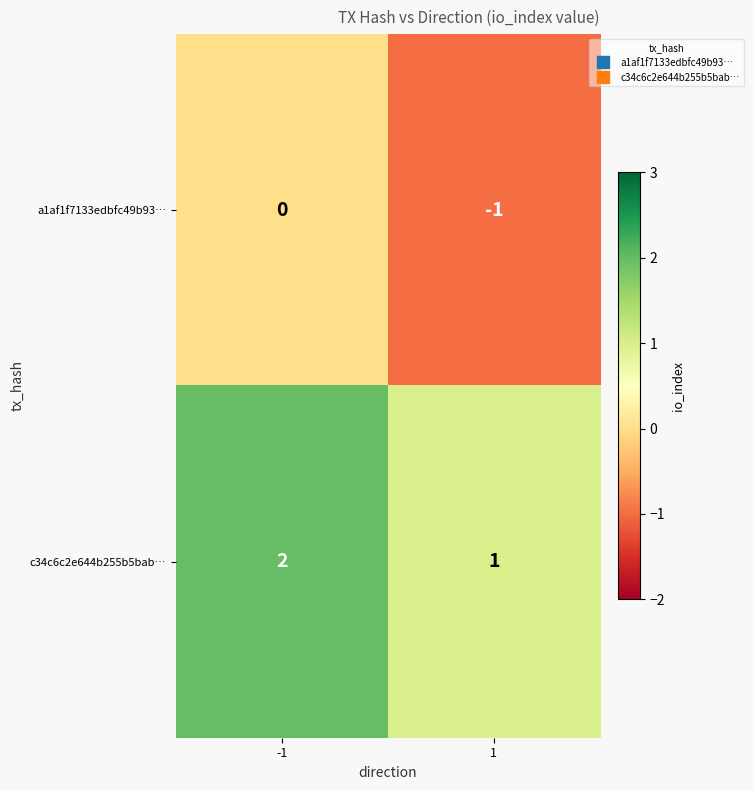

Reading left to right, what are all the values shown in this chart?

a1af1f7133edbfc49b93…: 0	-1
c34c6c2e644b255b5bab…: 2	1